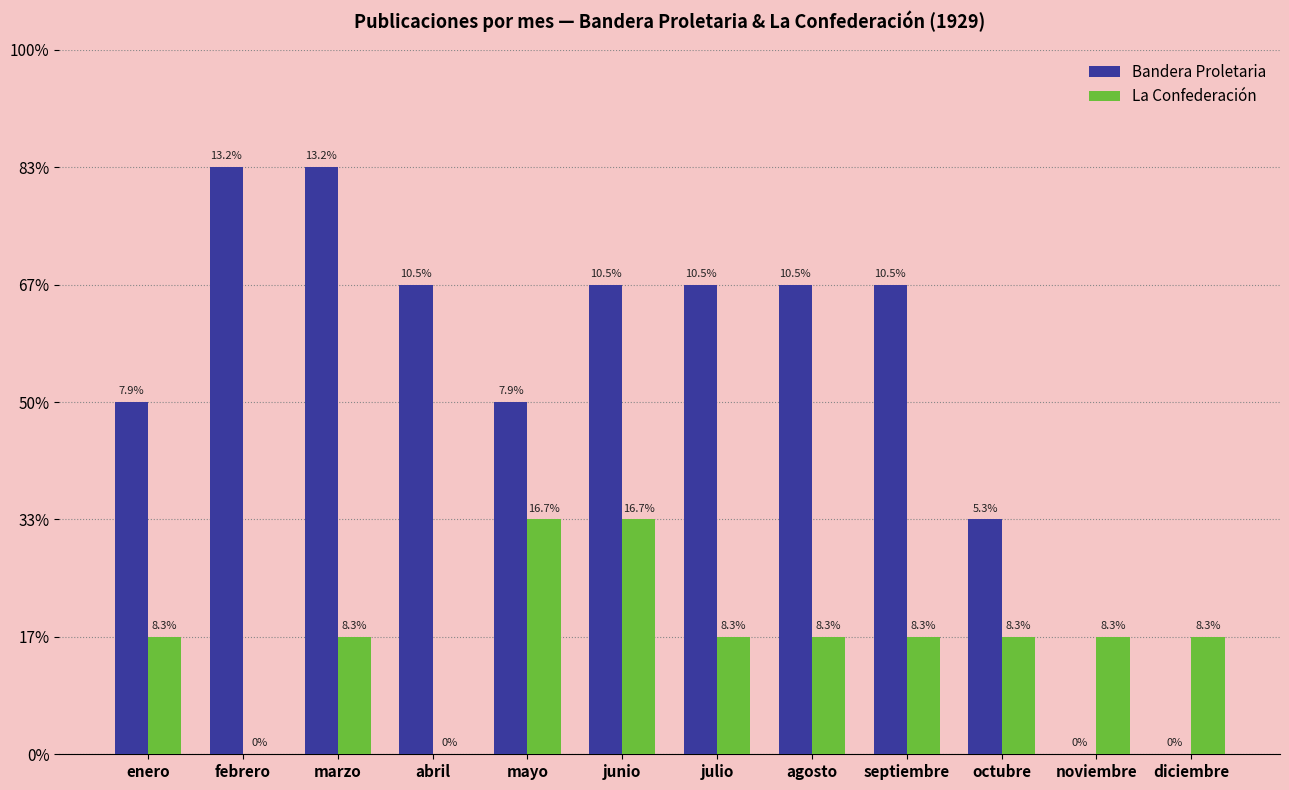

Which series has the largest range (max minus min)?

Bandera Proletaria